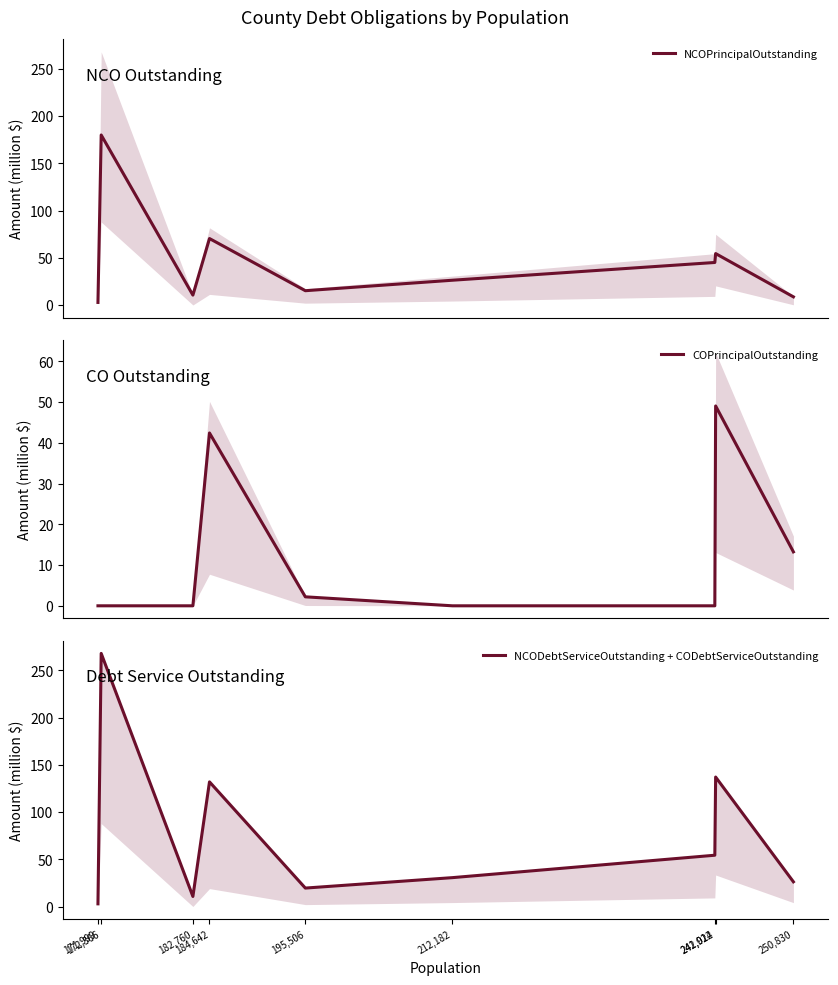

Reading left to right, extract all data points from this chart.

NCOPrincipalOutstanding: 250,830=8.8	242,014=54.6	241,922=45.2	212,182=26.4	195,506=15.3	184,642=70.5	182,760=10.6	172,366=180.0	171,999=2.9
COPrincipalOutstanding: 250,830=13.2	242,014=49.1	241,922=0.0	212,182=0.0	195,506=2.2	184,642=42.4	182,760=0.0	172,366=0.0	171,999=0.0
NCODebtServiceOutstanding + CODebtServiceOutstanding: 250,830=26.3	242,014=137.2	241,922=54.4	212,182=30.7	195,506=19.7	184,642=132.1	182,760=10.8	172,366=268.0	171,999=3.0